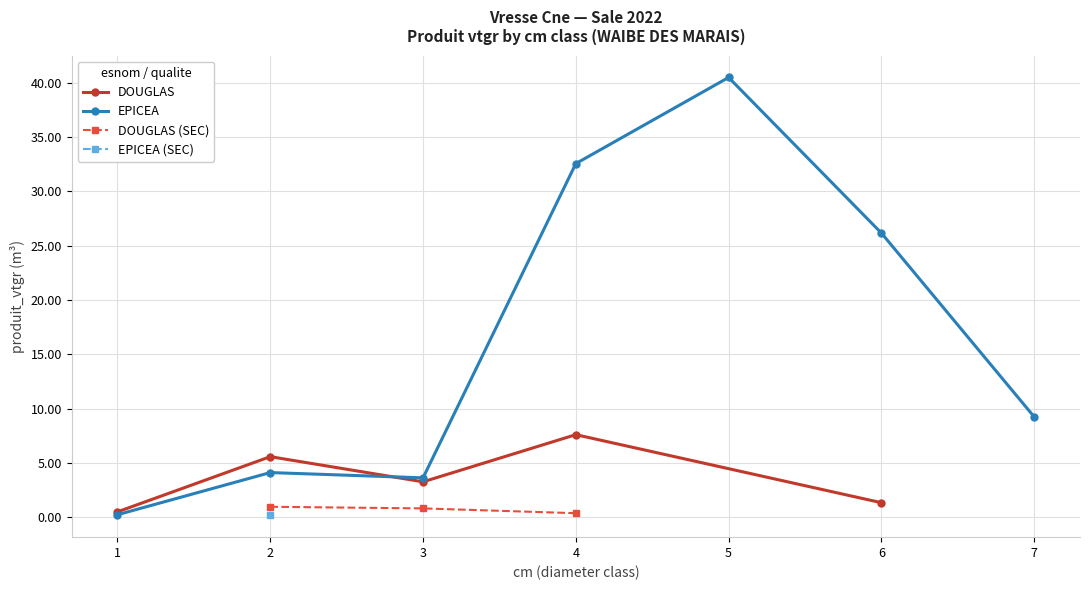

How many interior local valleys (lower than both neighbors) does the data have?

1